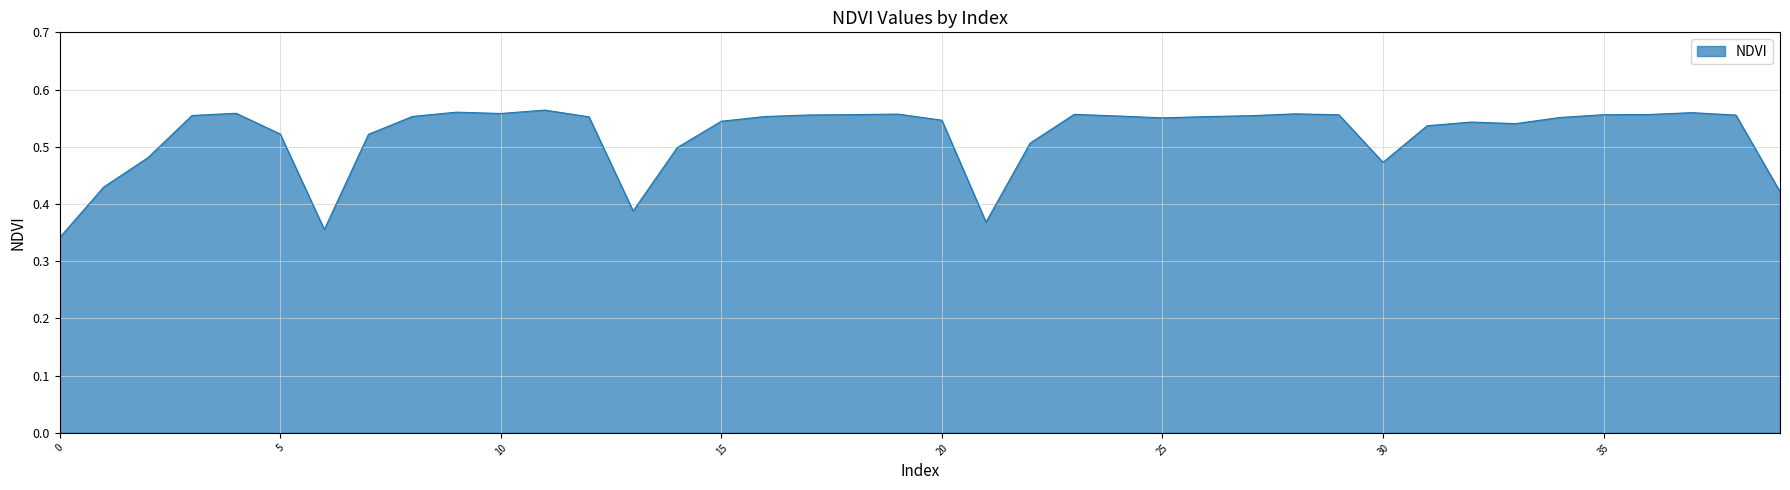

What is the maximum value shown in the chart?

0.6